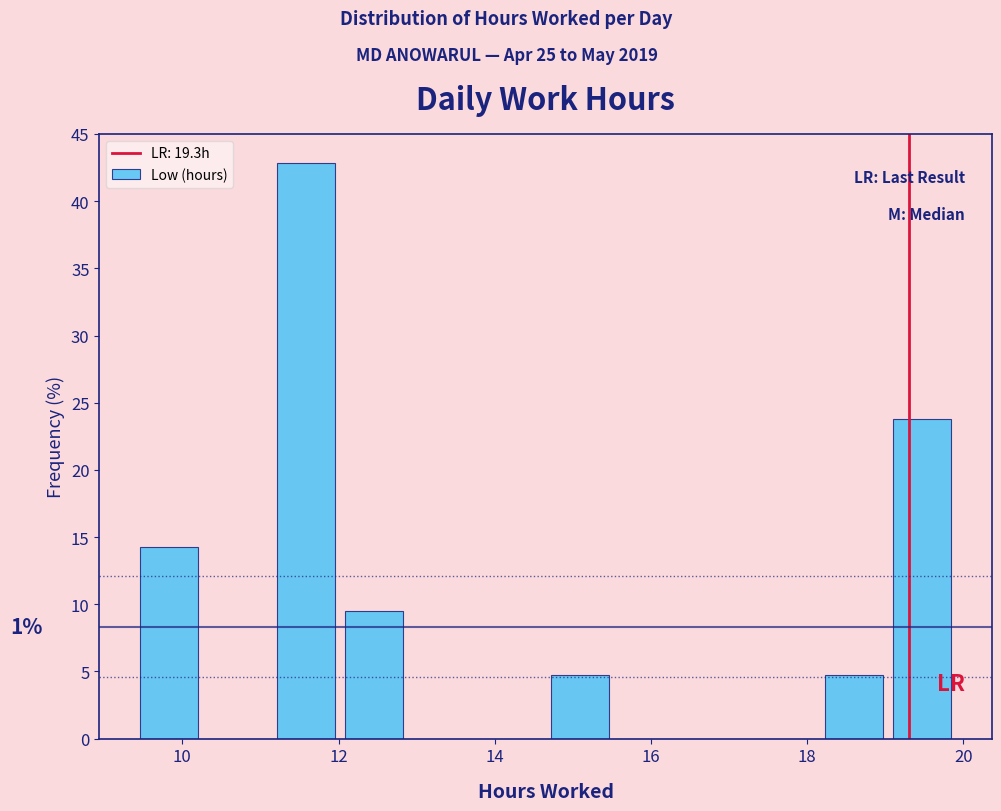

Which range on the x-axis has the tallest bar?

11.2 to 12.0